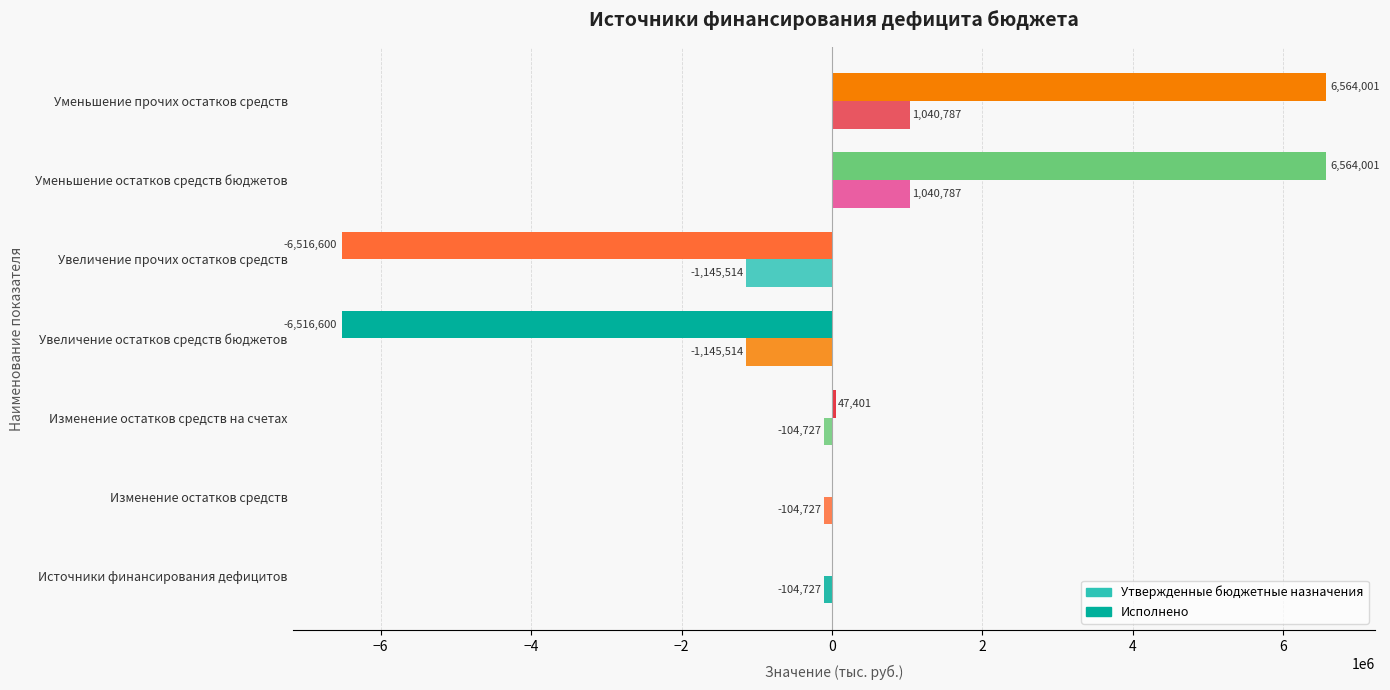

How many data points in Исполнено are above -104727?

2